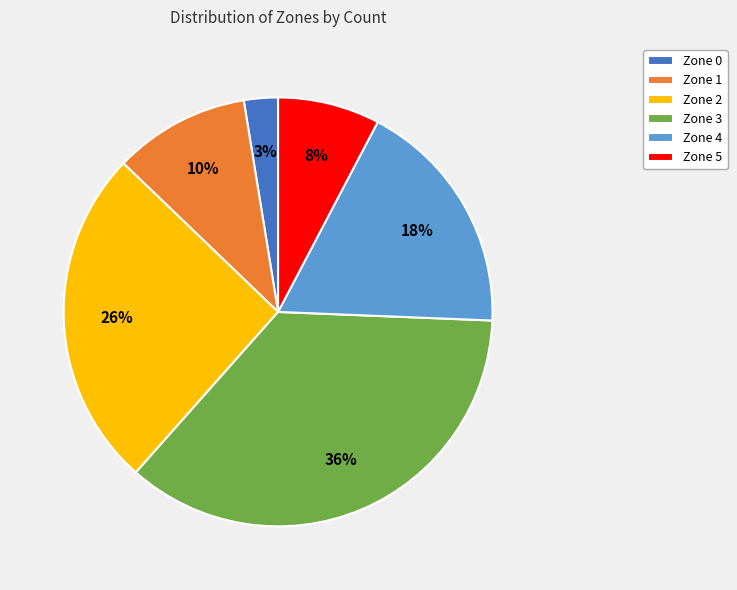

Which category has the smallest portion of the pie?

Zone 0